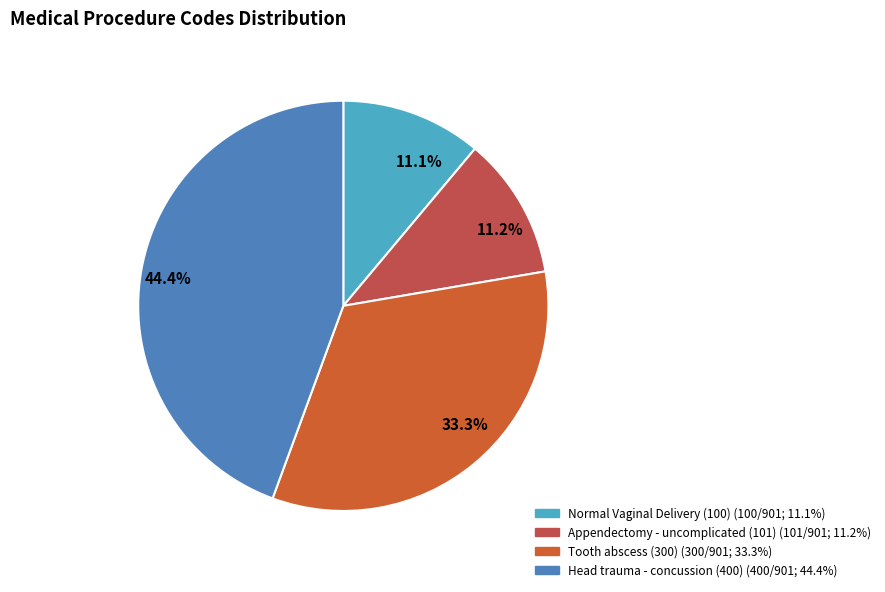

To the nearest percent, what is the combined percentage of Appendectomy - uncomplicated (101) and Normal Vaginal Delivery (100)?

22%